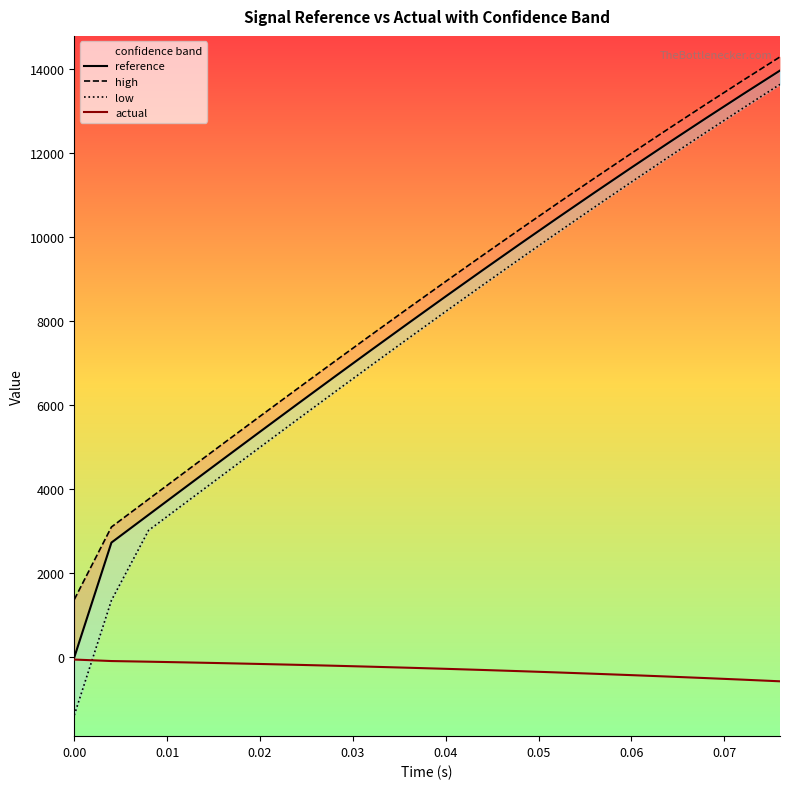

True or false: actual has more than 2 points higher than both neighbors.

False